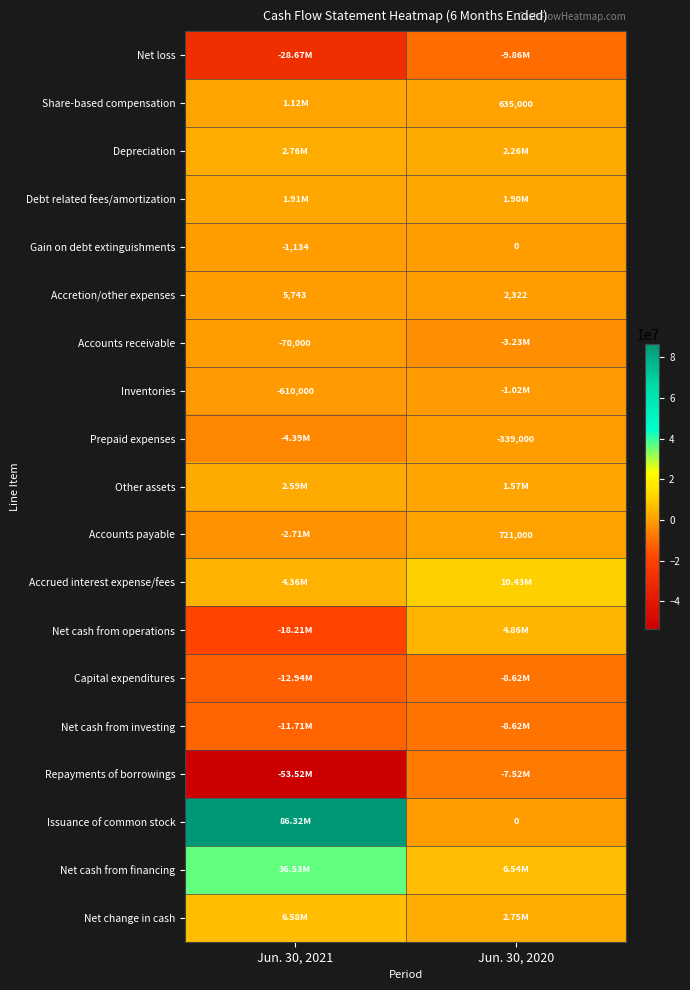

How many series are shown in this chart?

19